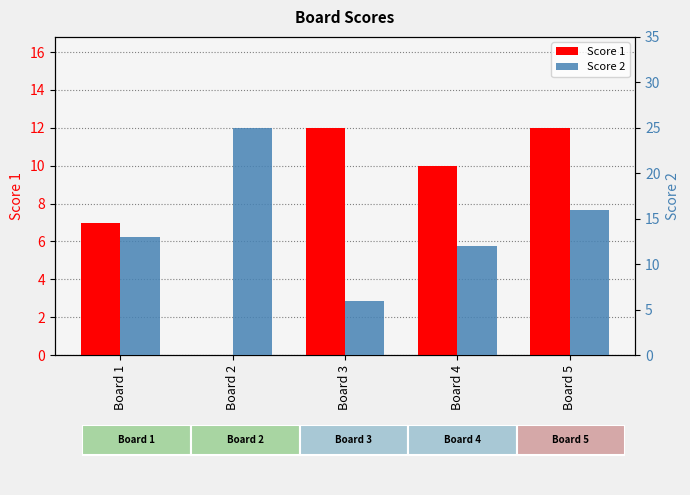

List the series in order of their peak value, lowest first.

Score 1, Score 2